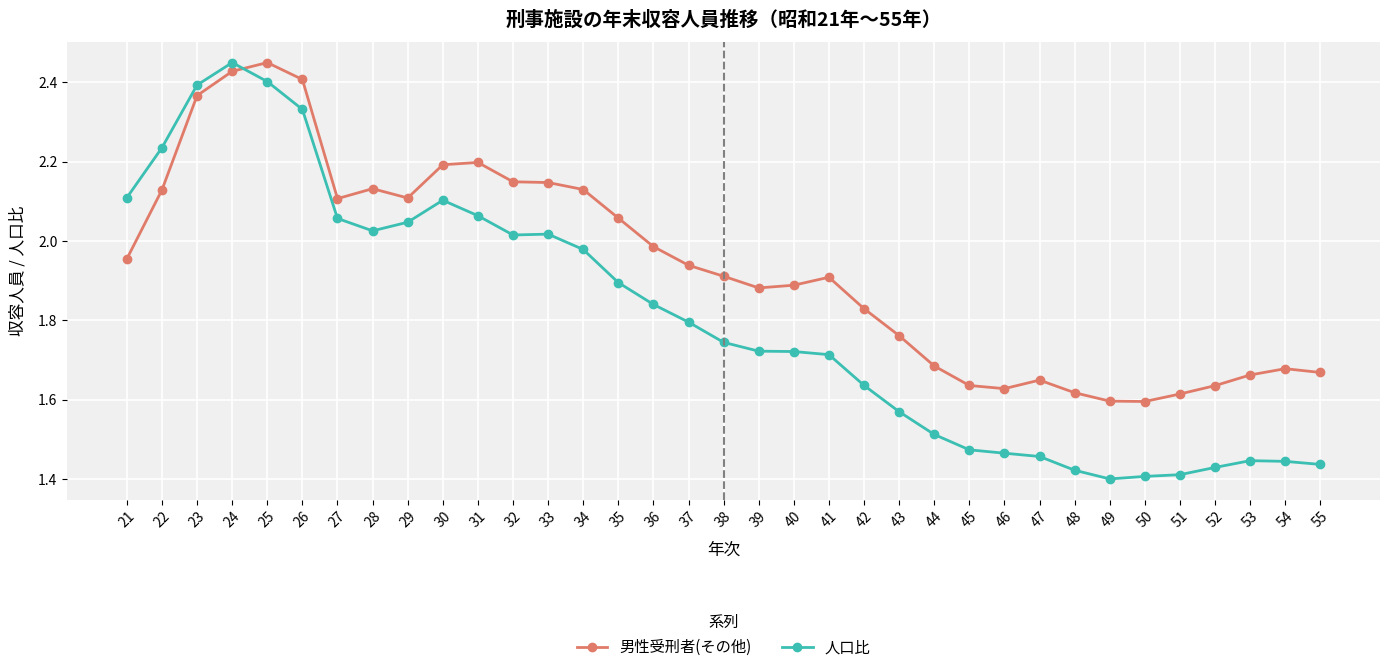

Rank the series by their average value, from highest to lowest.

男性受刑者(その他), 人口比